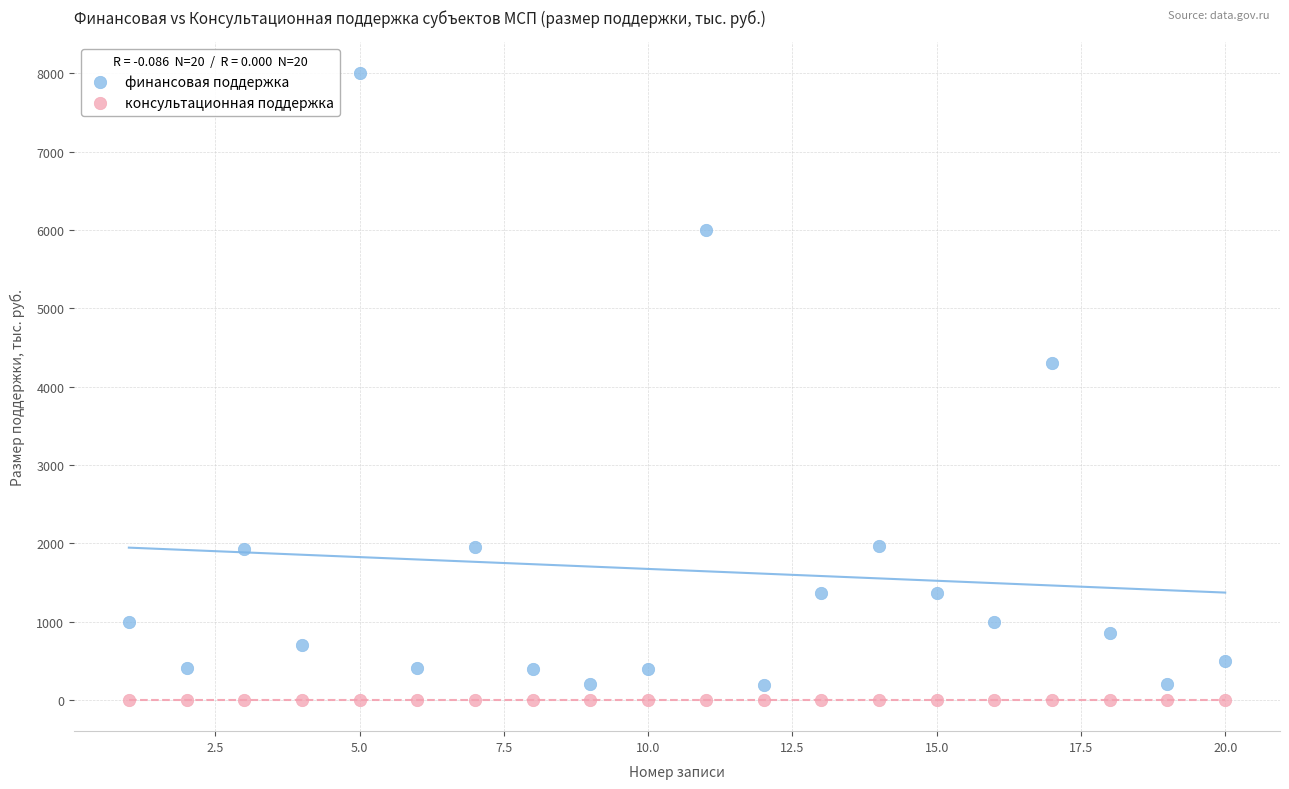

Which series reaches the maximum Y coordinate?

финансовая поддержка